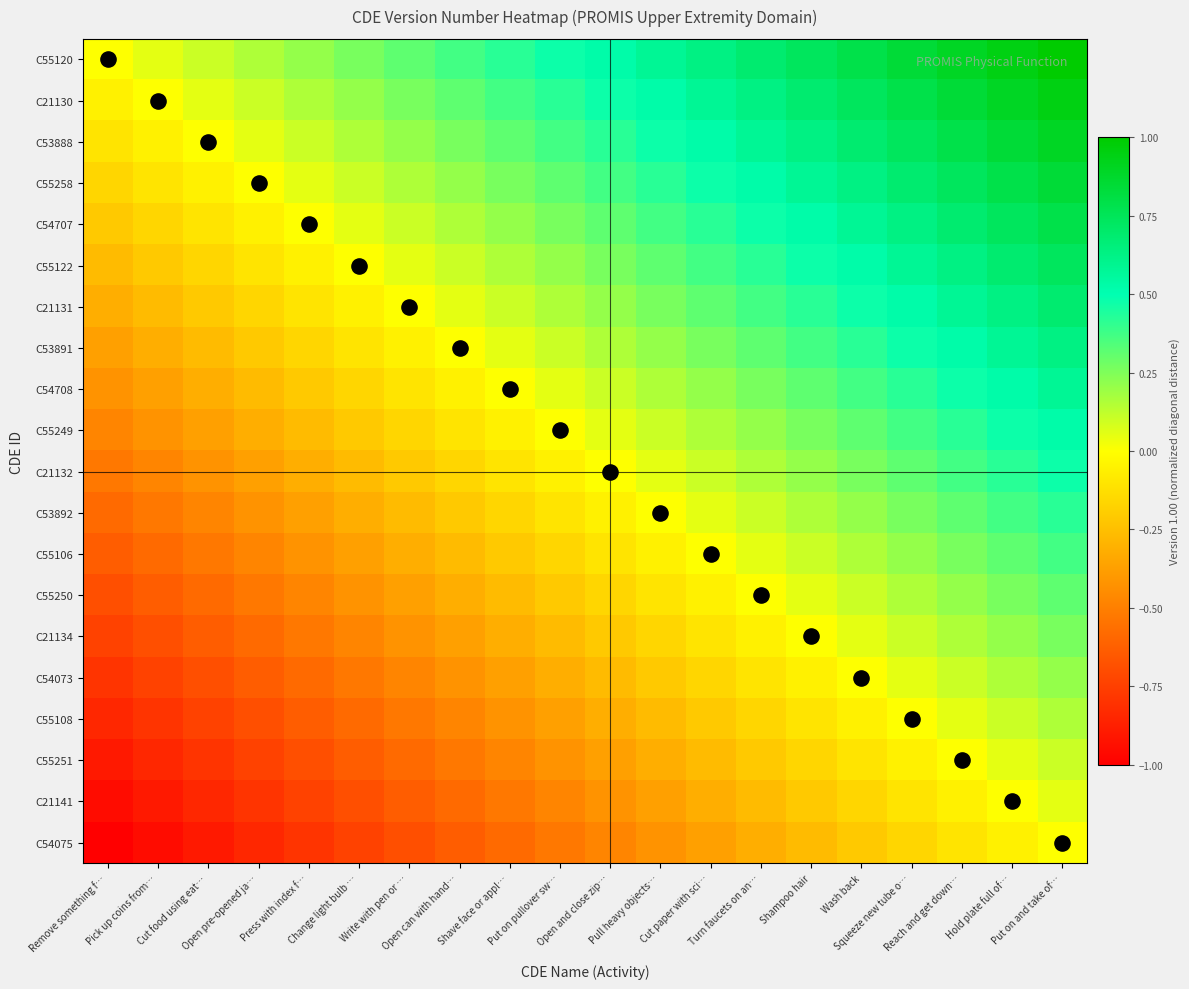

At which category does the chart reach its peak across all series?

Put on and take of…